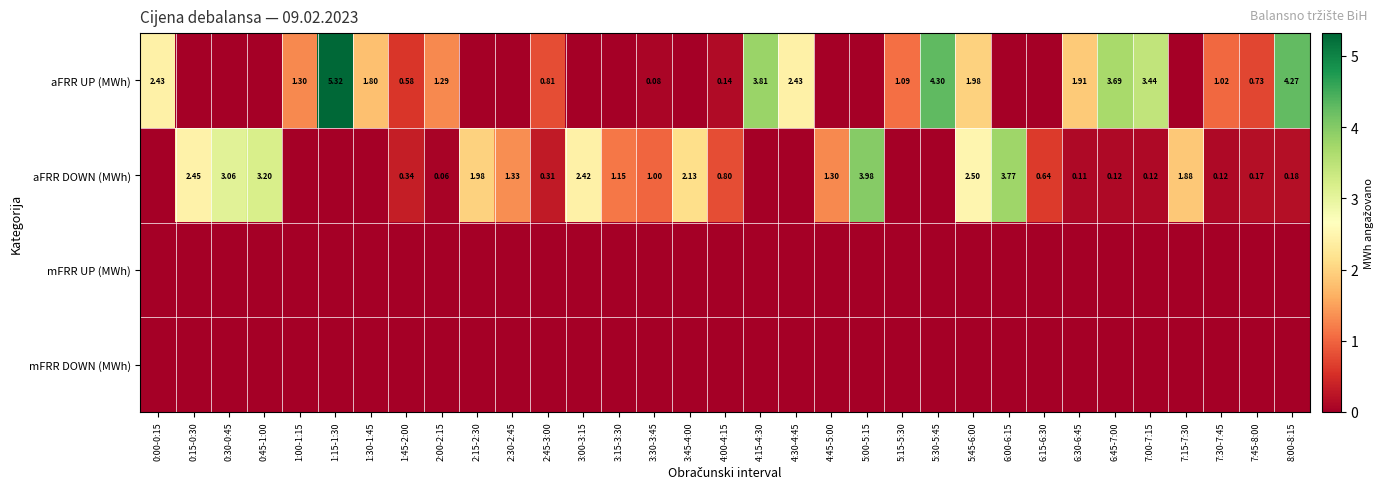

What is the spread (max minus min) of values at 6:00-6:15?

3.8